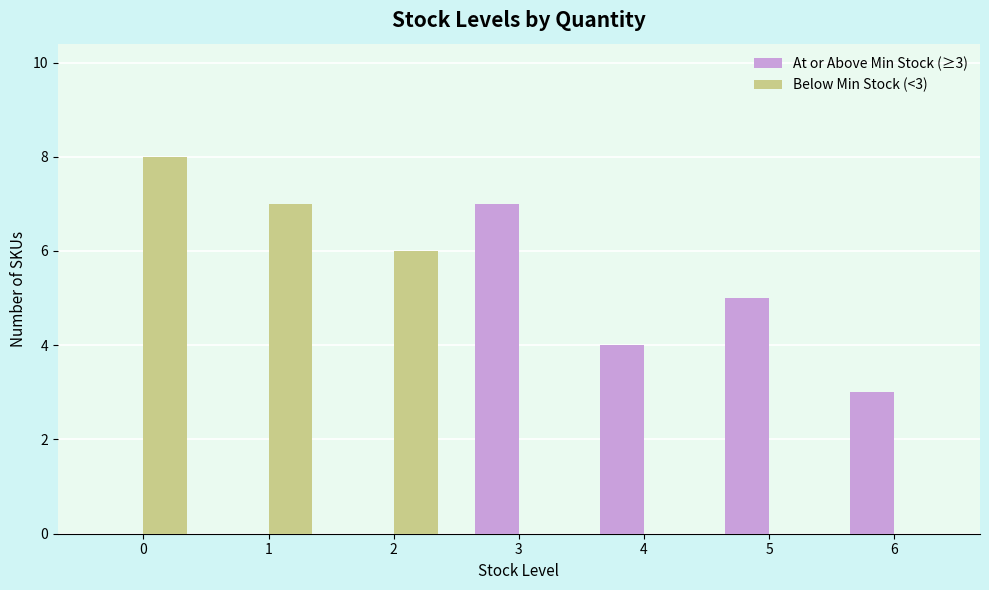

How many groups of bars are there?

7